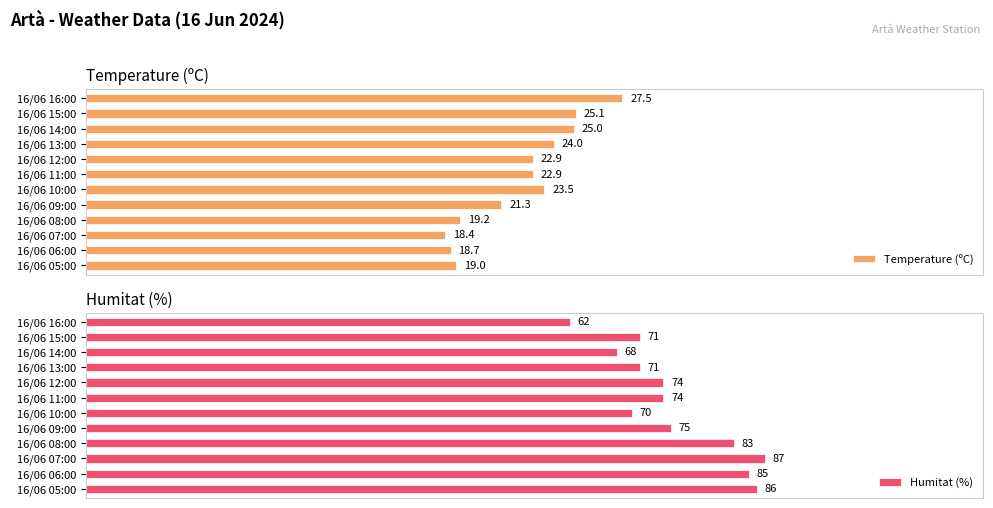

Does the chart contain stacked bars?

No